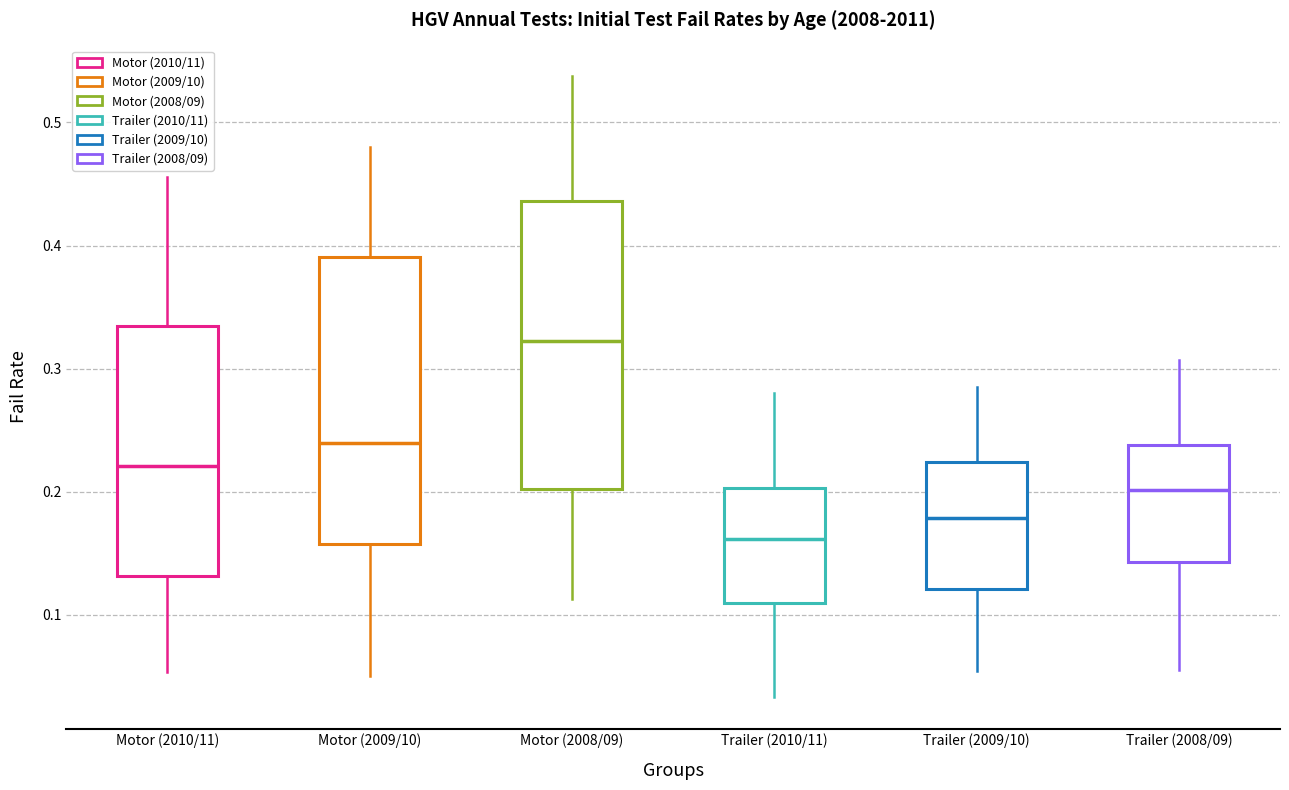

Reading left to right, transcribe this box plot: for each box, give where its median line is, the range the box spans, and where its two whiskers end, as read against the y-axis. The values are not printed on the chart, so give them approximately, as read against the axis.

Motor (2010/11): median 0.22, box 0.13 to 0.33, whiskers 0.05 to 0.46
Motor (2009/10): median 0.24, box 0.16 to 0.39, whiskers 0.05 to 0.48
Motor (2008/09): median 0.32, box 0.20 to 0.44, whiskers 0.11 to 0.54
Trailer (2010/11): median 0.16, box 0.11 to 0.20, whiskers 0.03 to 0.28
Trailer (2009/10): median 0.18, box 0.12 to 0.22, whiskers 0.05 to 0.29
Trailer (2008/09): median 0.20, box 0.14 to 0.24, whiskers 0.06 to 0.31